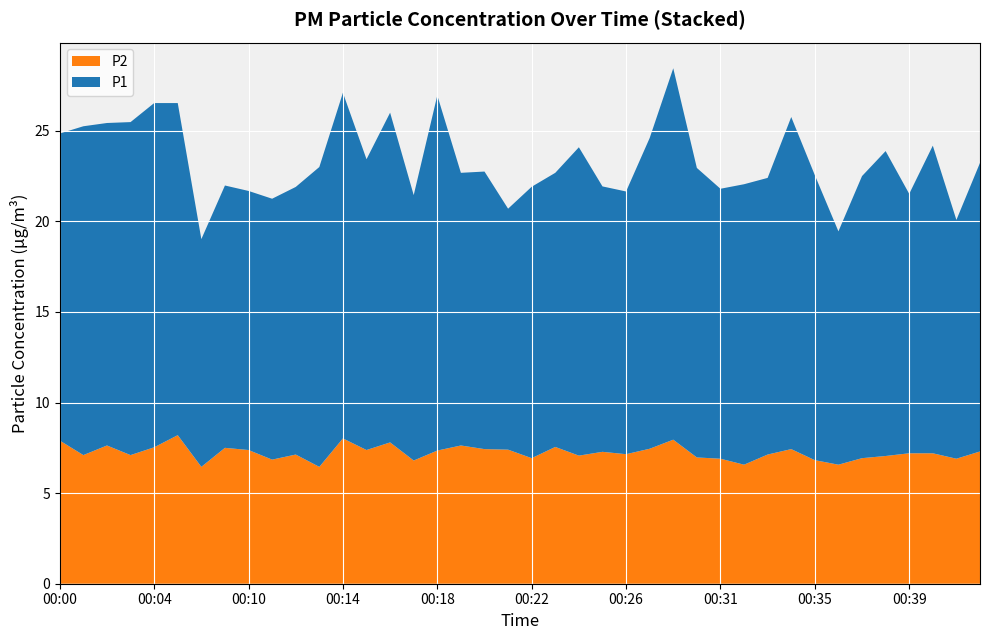

Reading left to right, extract all data points from this chart.

P1: 00:00=16.9	00:01=18.1	00:02=17.8	00:03=18.4	00:04=19.0	00:05=18.3	00:08=12.6	00:09=14.5	00:10=14.3	00:11=14.4	00:12=14.8	00:13=16.6	00:14=19.1	00:15=16.1	00:16=18.2	00:17=14.7	00:18=19.6	00:19=15.1	00:20=15.3	00:21=13.3	00:22=15.0	00:23=15.1	00:24=17.0	00:25=14.7	00:26=14.5	00:28=17.1	00:29=20.5	00:30=16.0	00:31=14.9	00:32=15.5	00:33=15.3	00:34=18.3	00:35=15.7	00:36=12.9	00:37=15.6	00:38=16.8	00:39=14.3	00:40=17.0	00:41=13.2	00:42=15.9
P2: 00:00=7.9	00:01=7.1	00:02=7.6	00:03=7.1	00:04=7.5	00:05=8.2	00:08=6.5	00:09=7.5	00:10=7.4	00:11=6.8	00:12=7.1	00:13=6.5	00:14=8.0	00:15=7.4	00:16=7.8	00:17=6.8	00:18=7.3	00:19=7.6	00:20=7.4	00:21=7.4	00:22=6.9	00:23=7.5	00:24=7.1	00:25=7.3	00:26=7.2	00:28=7.5	00:29=8.0	00:30=7.0	00:31=6.9	00:32=6.6	00:33=7.1	00:34=7.4	00:35=6.8	00:36=6.6	00:37=6.9	00:38=7.0	00:39=7.2	00:40=7.2	00:41=6.9	00:42=7.3